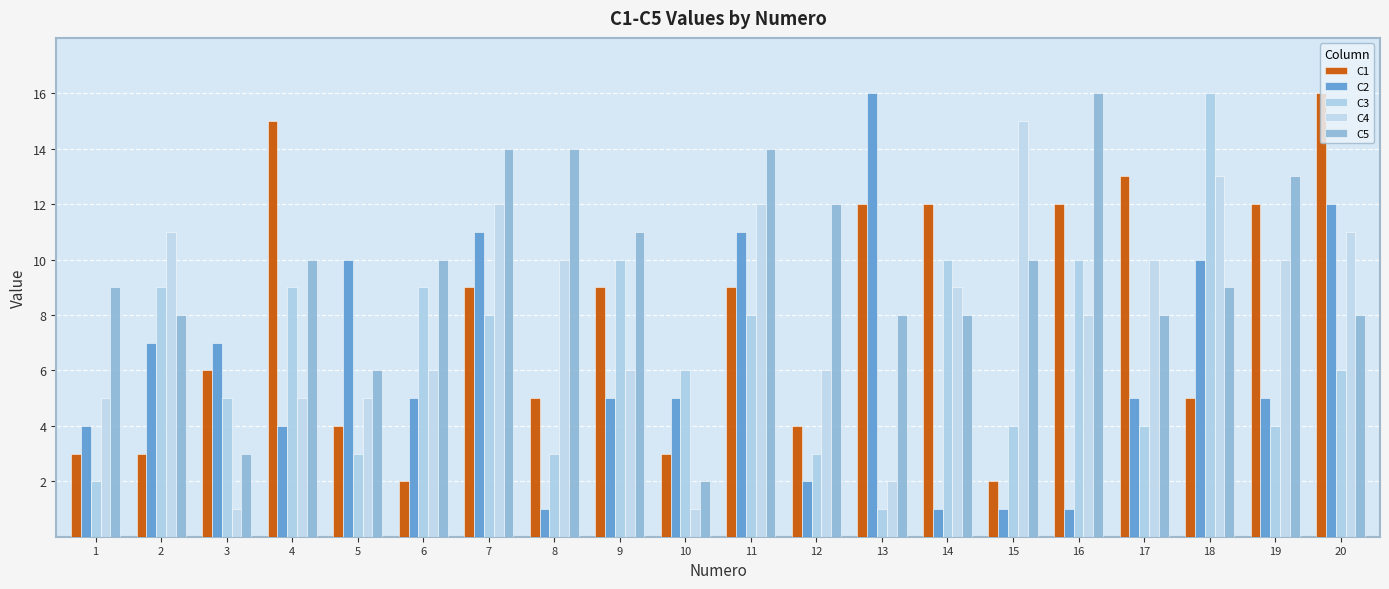

Rank the categories by C3 value from highest to lowest.

18, 9, 14, 16, 2, 4, 6, 7, 11, 10, 20, 3, 15, 17, 19, 5, 8, 12, 1, 13